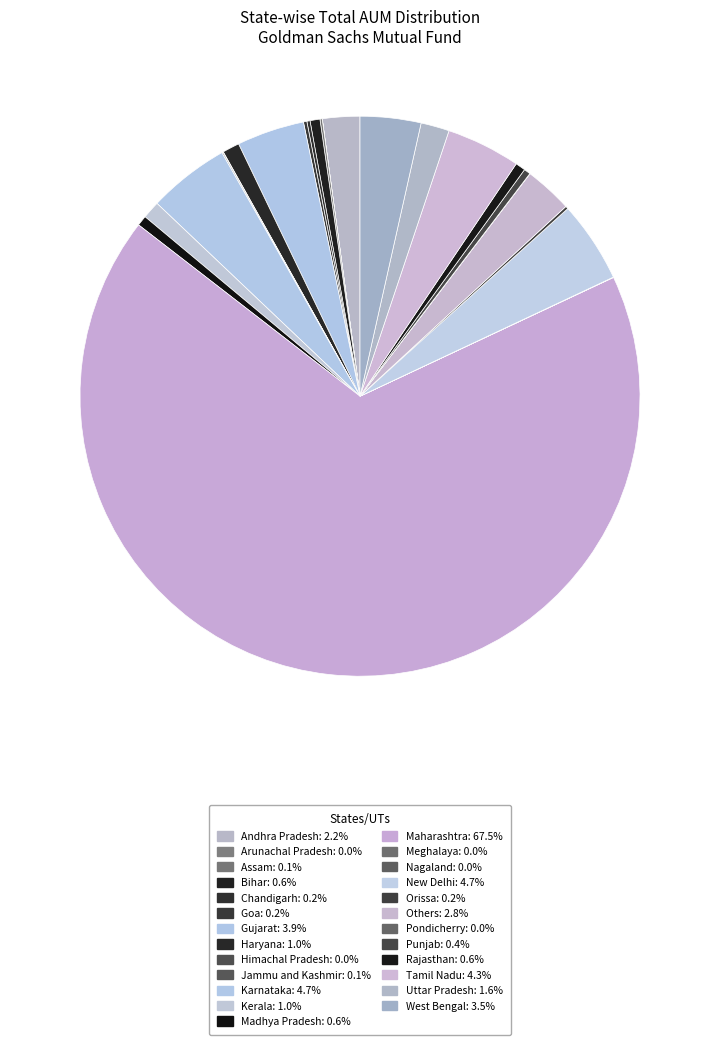

To the nearest percent, what portion does Others represent?

3%